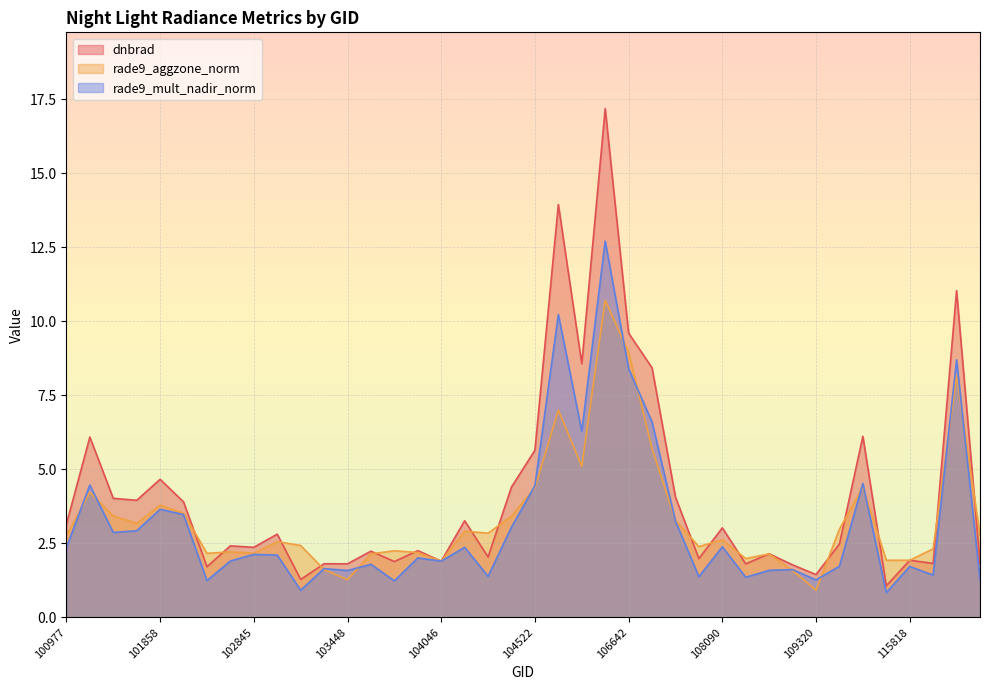

What is the difference between the rade9_aggzone_norm values at 108090 and 101986?

0.9